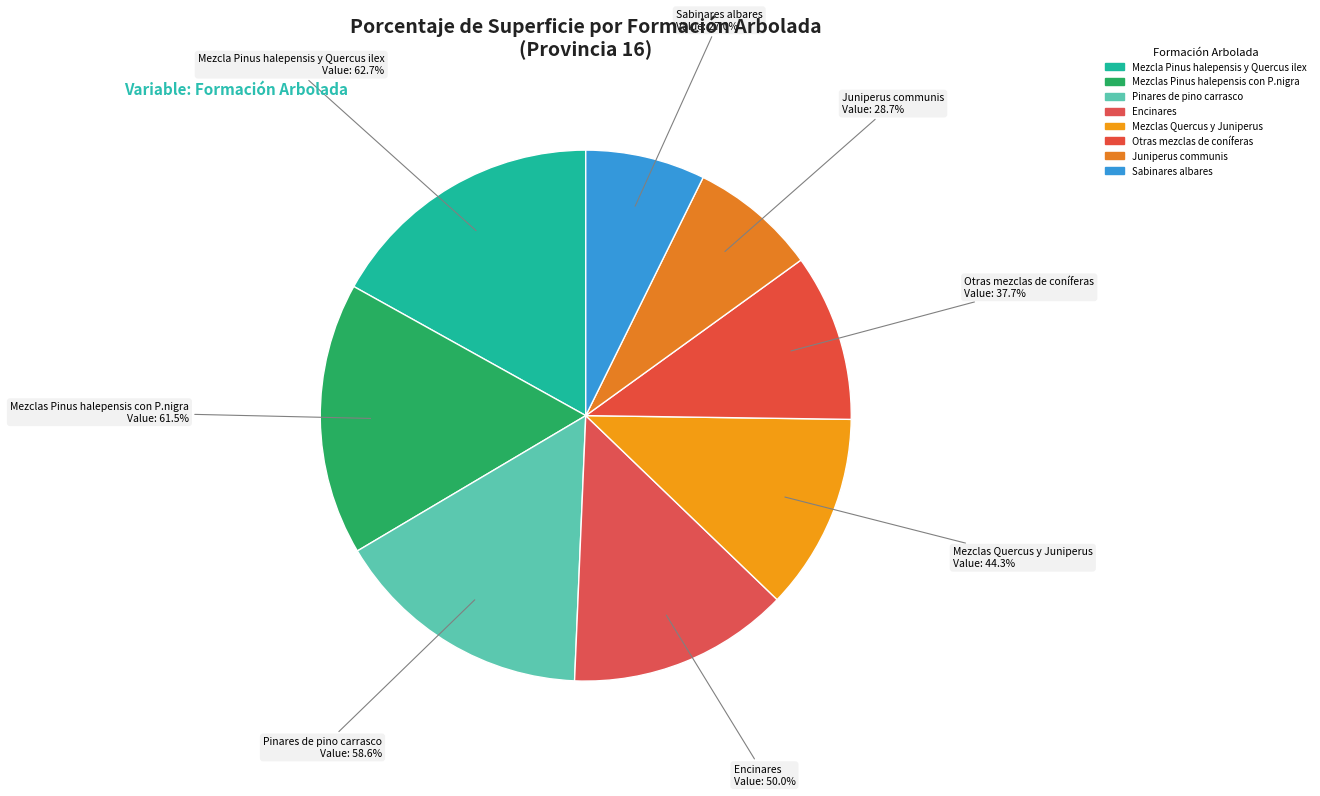

What is the largest slice in the pie chart?

Mezcla Pinus halepensis y Quercus ilex